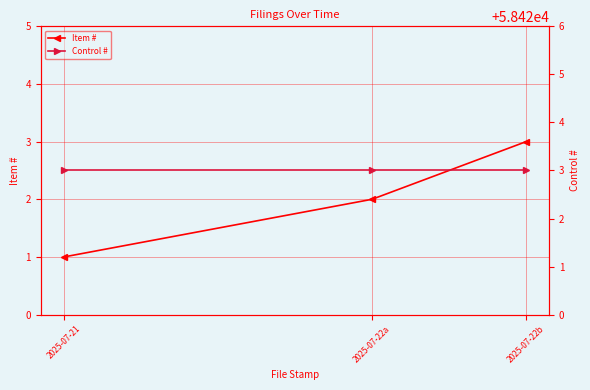

Which series has the largest total across all categories?

Control #